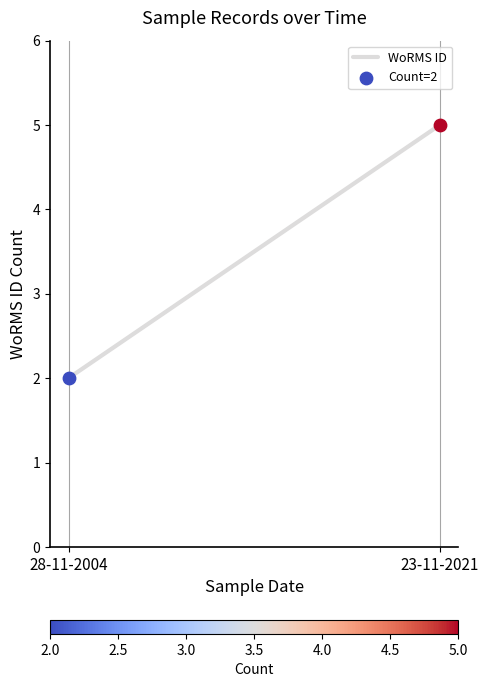

Approximately how many times larger is the value at 28-11-2004 compared to 23-11-2021?

0.4